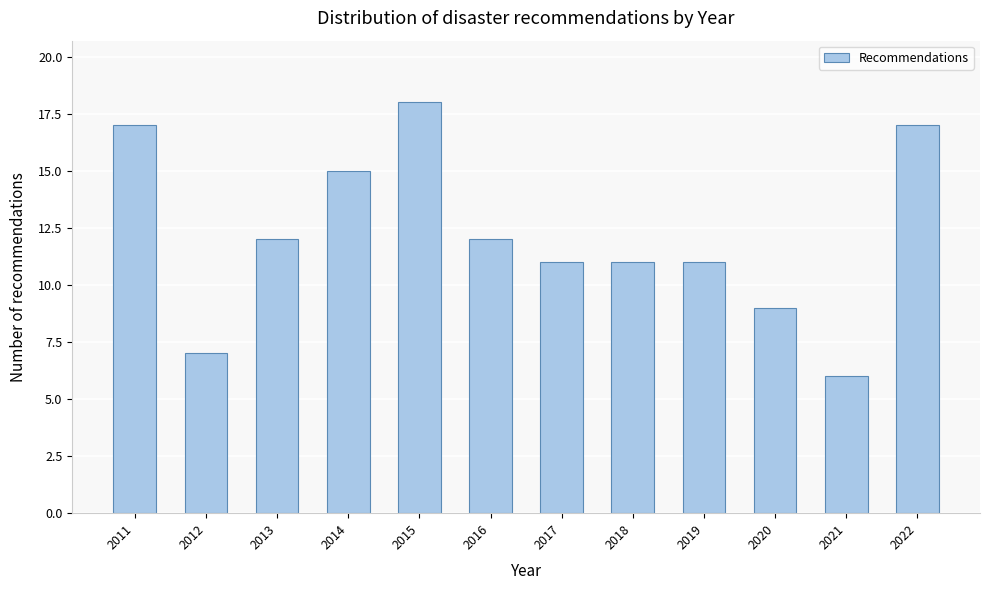

Reading left to right, list all the values displayed in this chart.

2011=17	2012=7	2013=12	2014=15	2015=18	2016=12	2017=11	2018=11	2019=11	2020=9	2021=6	2022=17